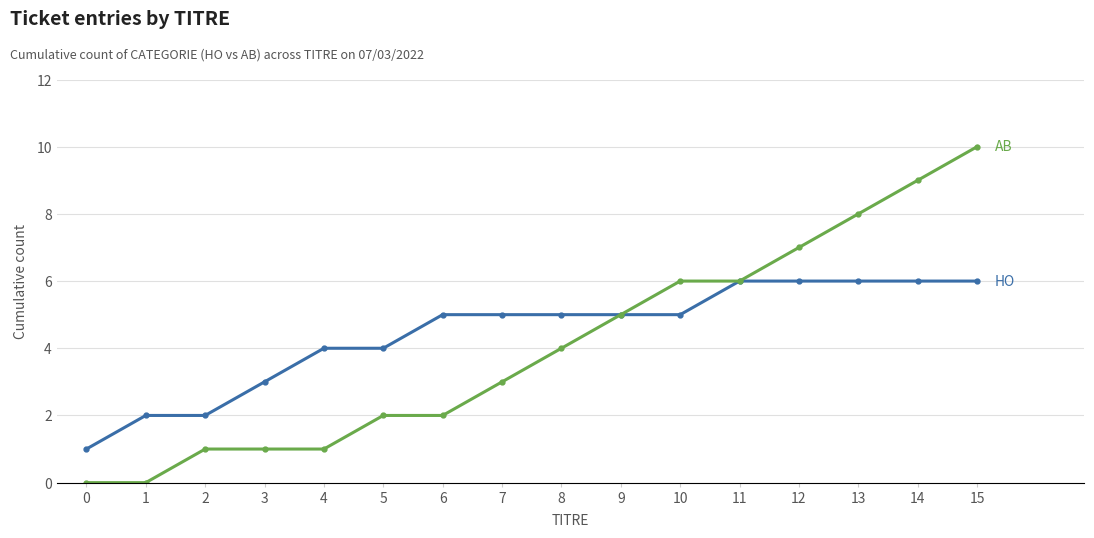

What is the total value across all series at 9?

10